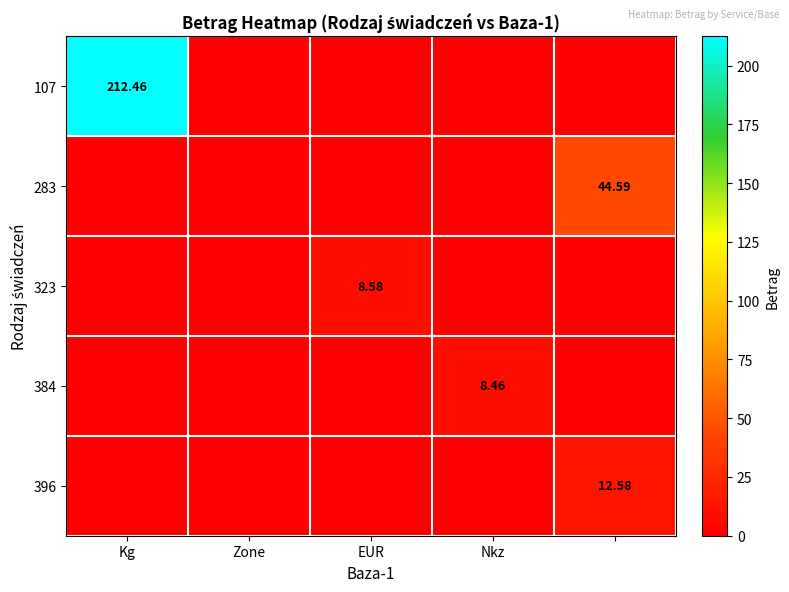

Which series has the widest spread of values?

107